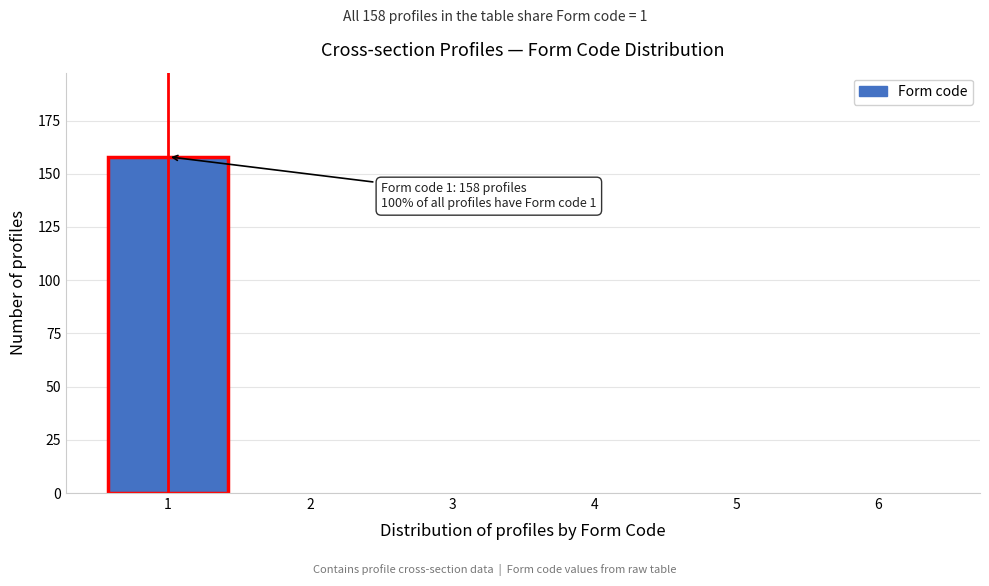

Reading left to right, list all the values displayed in this chart.

1=158	2=0	3=0	4=0	5=0	6=0